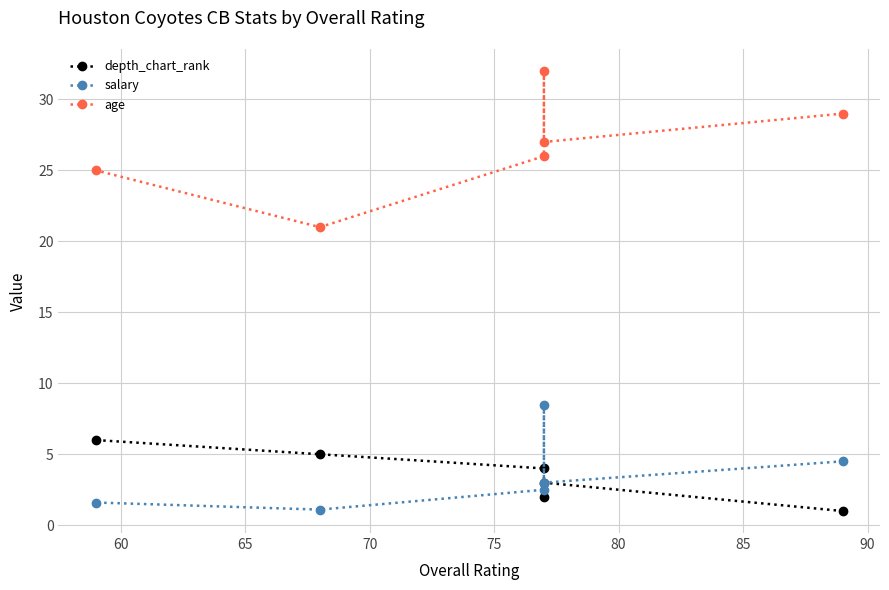

How many lines are shown in the chart?

3